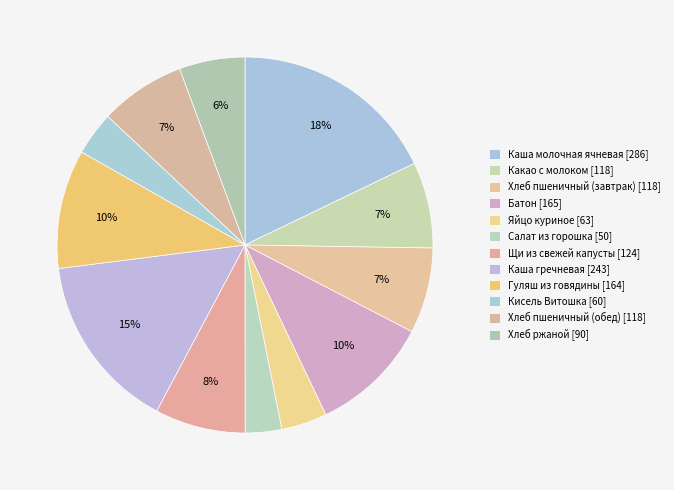

To the nearest percent, what is the combined percentage of Каша молочная ячневая and Кисель Витошка?

22%